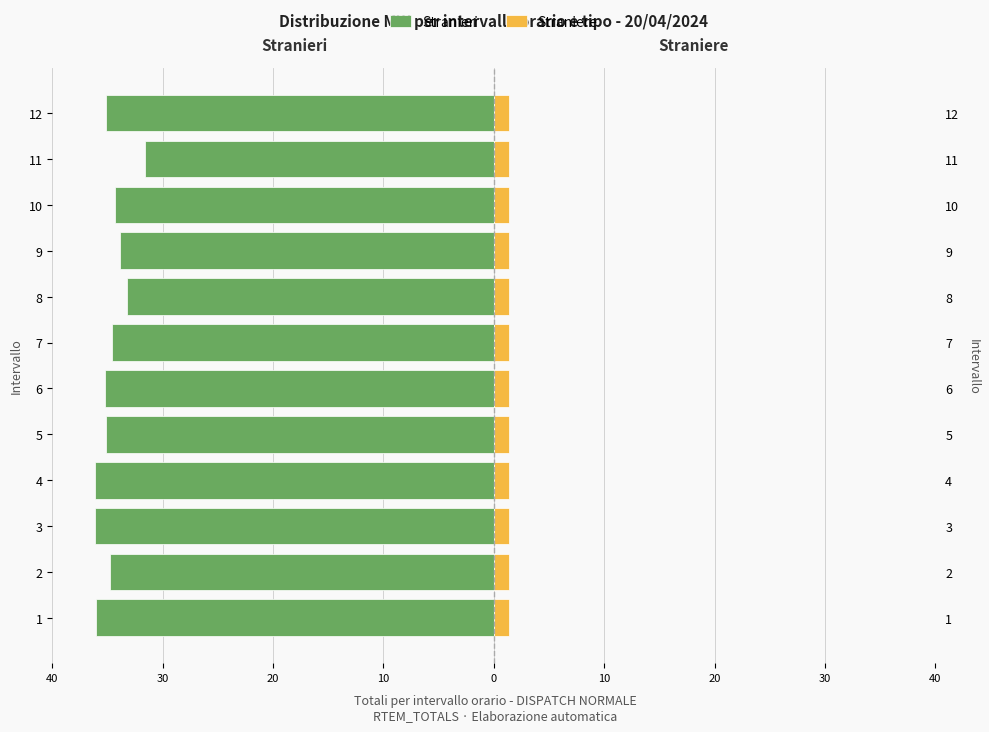

What are all the series names shown in the legend?

Stranieri, Straniere